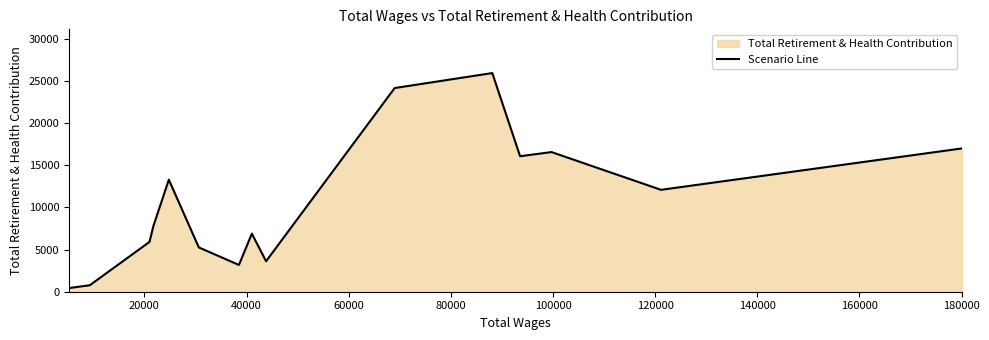

What is the difference between the maximum and minimum values?

25509